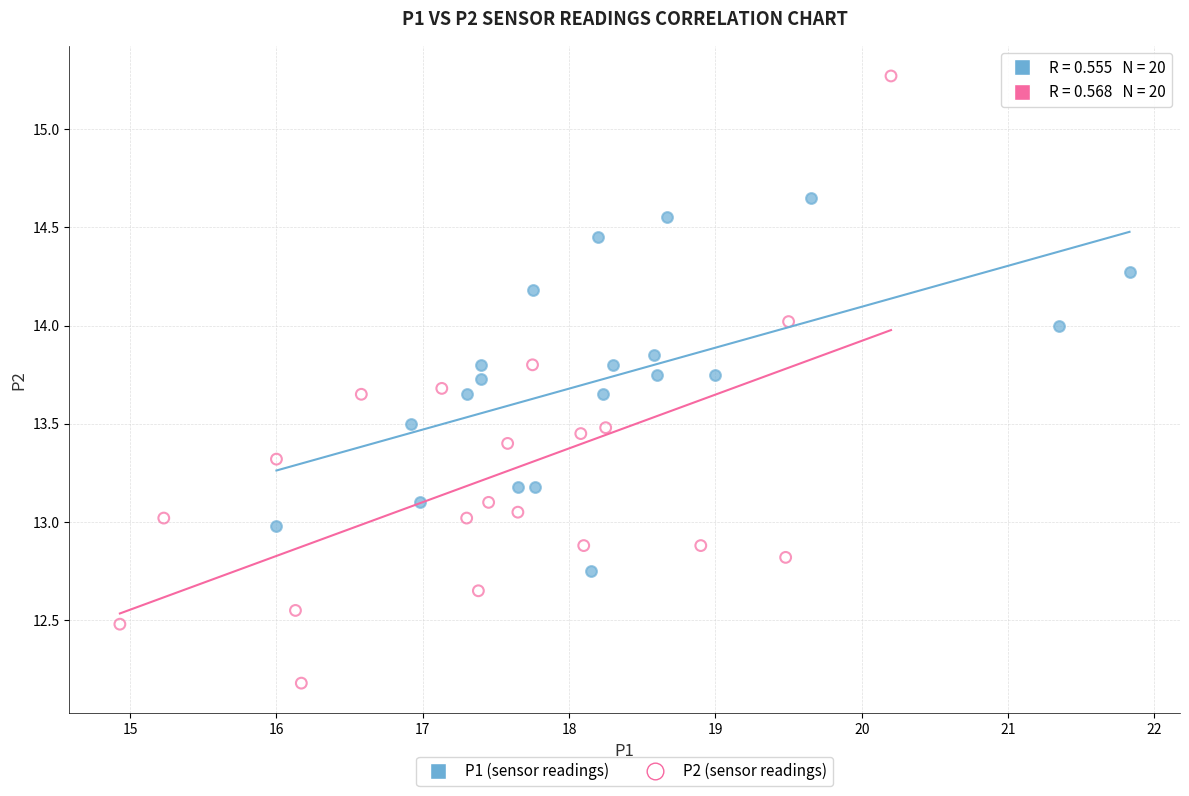

Which series reaches the minimum Y coordinate?

P2 (sensor readings)